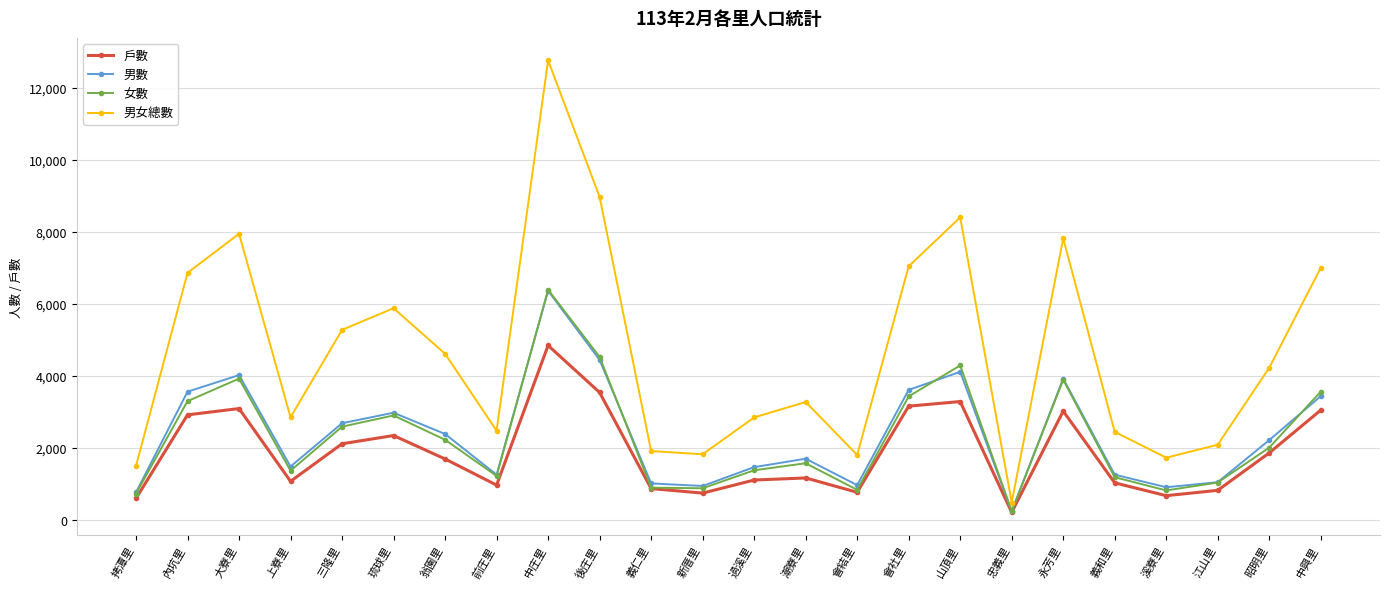

What is the difference between the maximum and second lowest values in the 女數 series?

5661